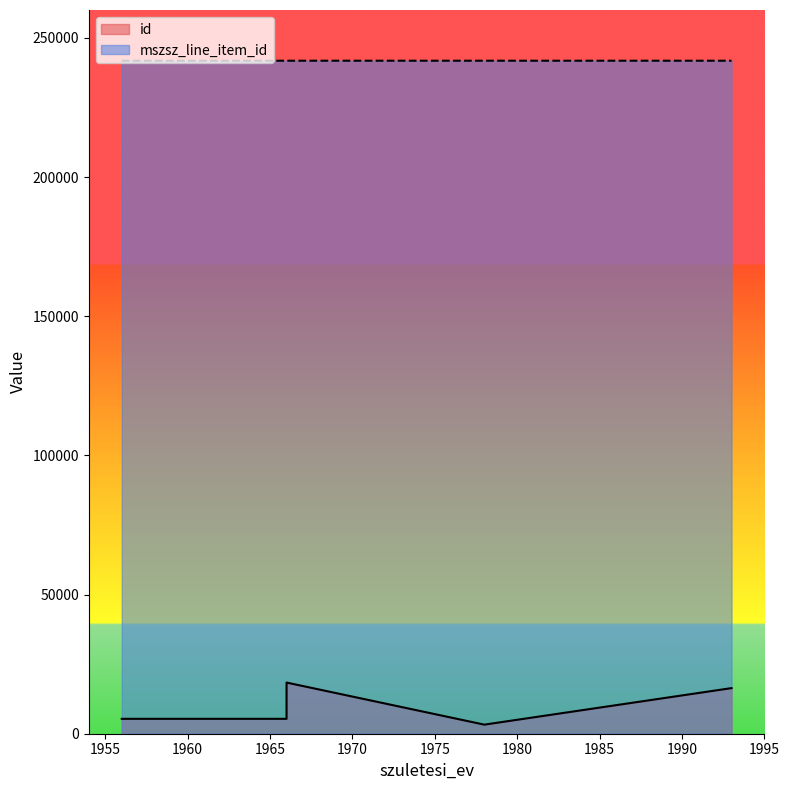

What is the sum of the id values at 1993 and 1978?

19650